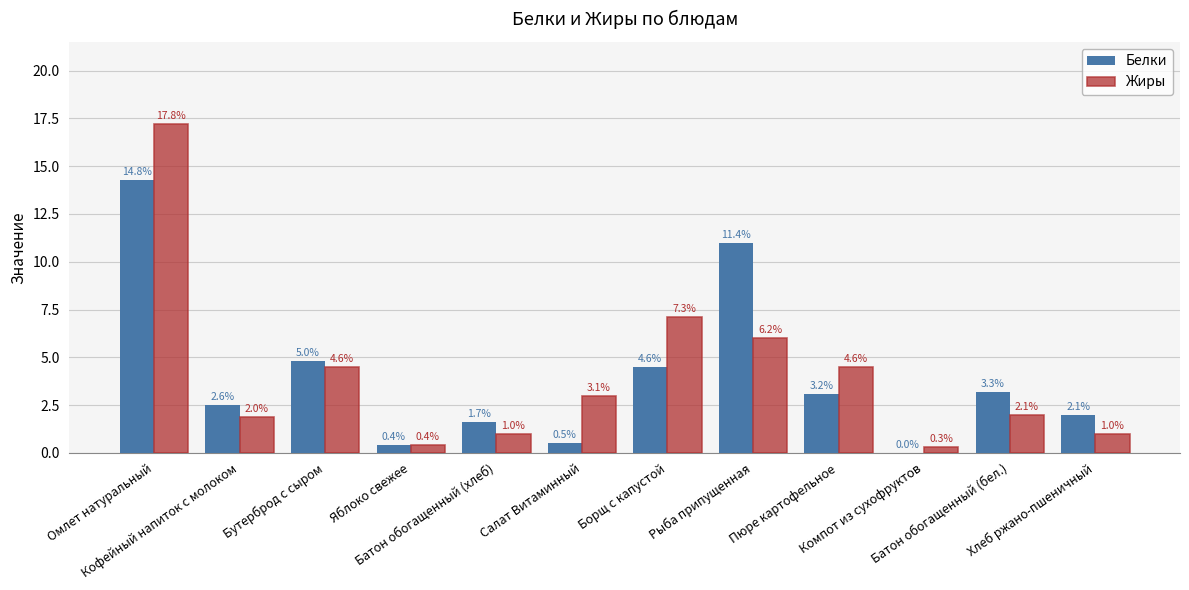

What are all the series names shown in the legend?

Белки, Жиры